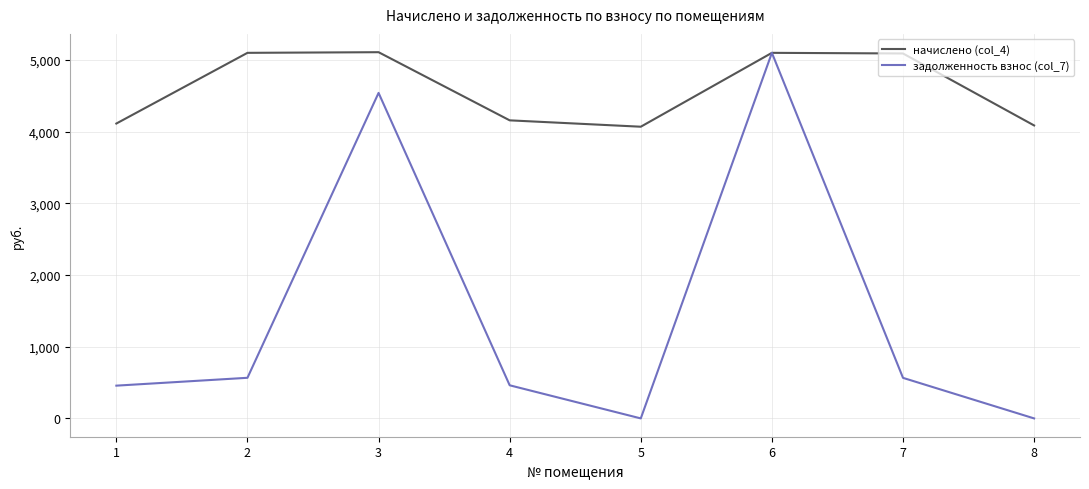

At which label is начислено (col_4) closest to 4588?

4